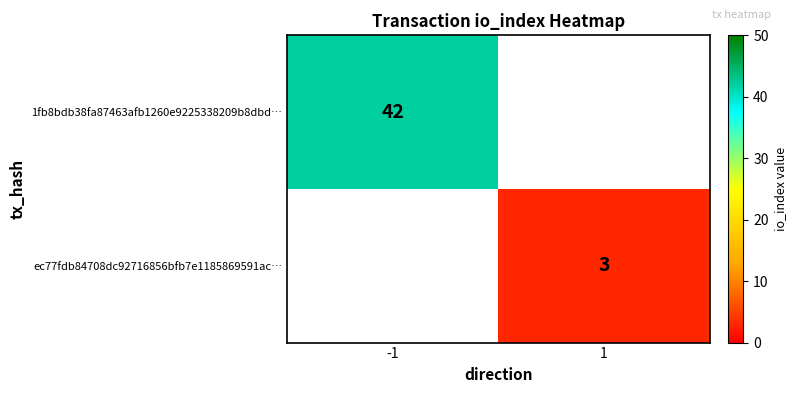

The value of ec77fdb84708dc92716856bfb7e1185869591ac… at 1 is 5. True or false?

False